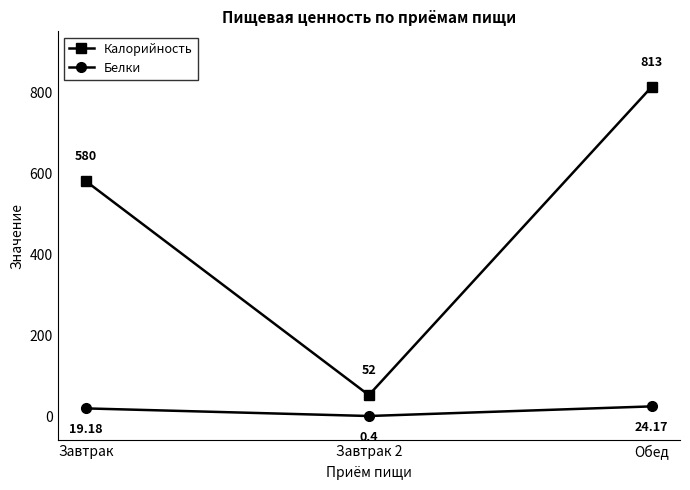

Is this an area chart (filled region under the line)?

No